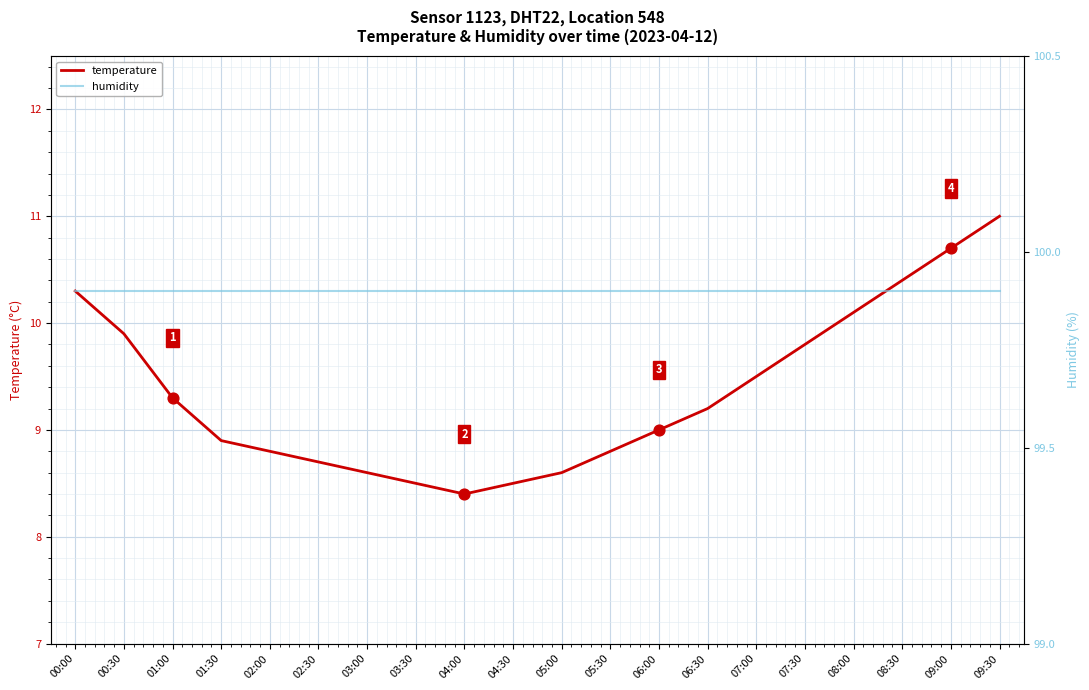

Which series has the largest total across all categories?

humidity